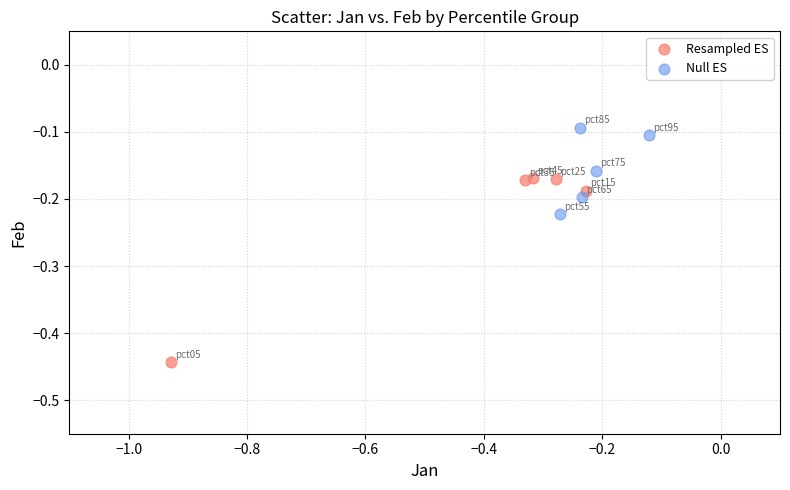

Which series contains the lowest Y value?

Resampled ES